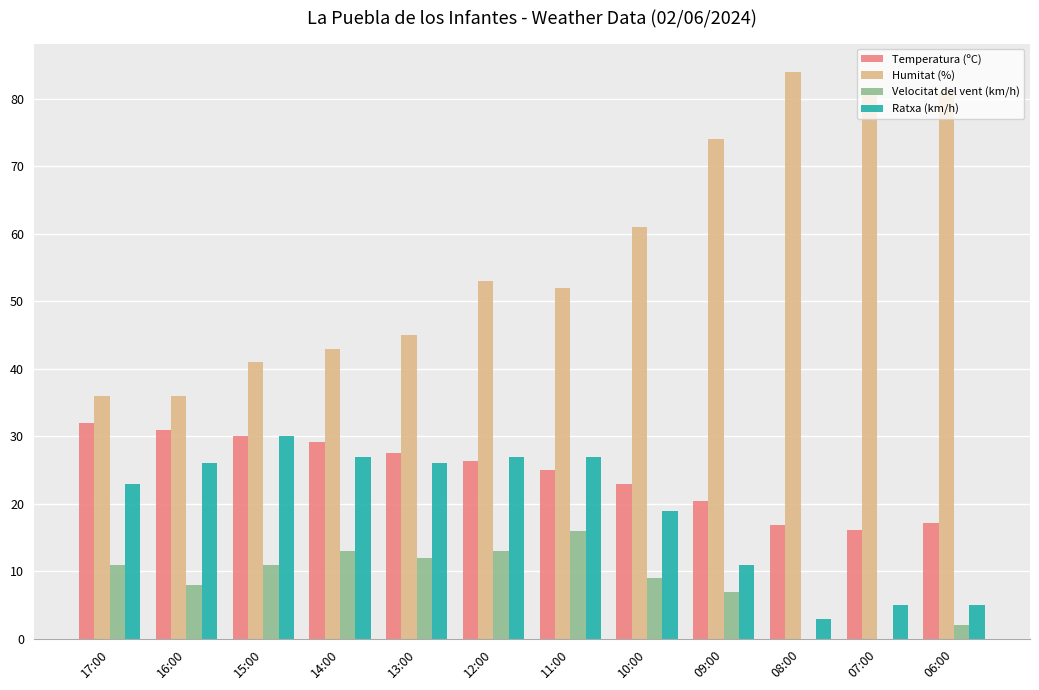

Between 16:00 and 06:00, which series saw the biggest shift?

Humitat (%)